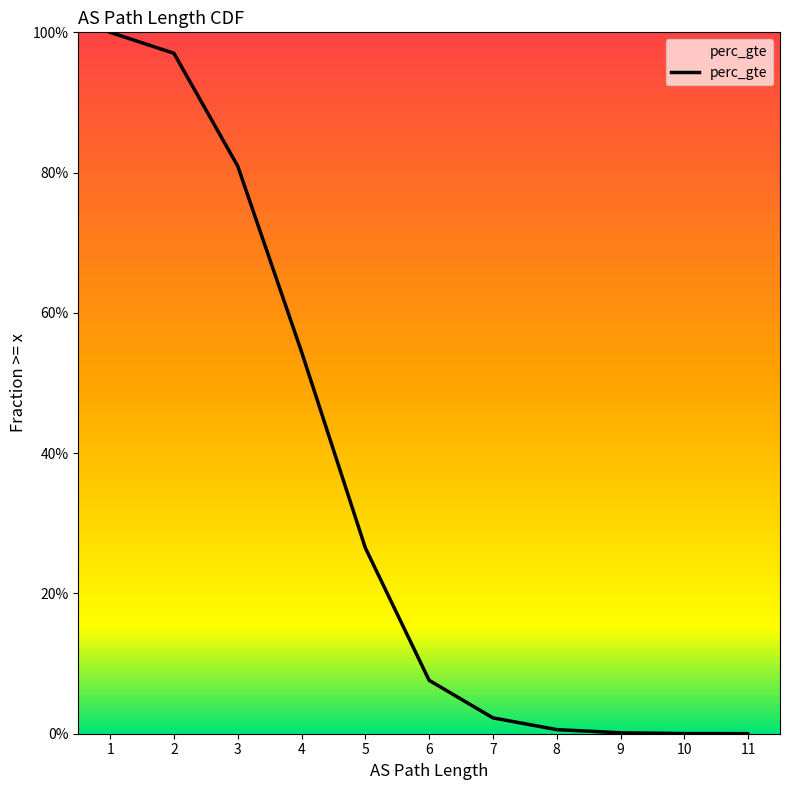

Which label corresponds to the smallest value in the chart?

11